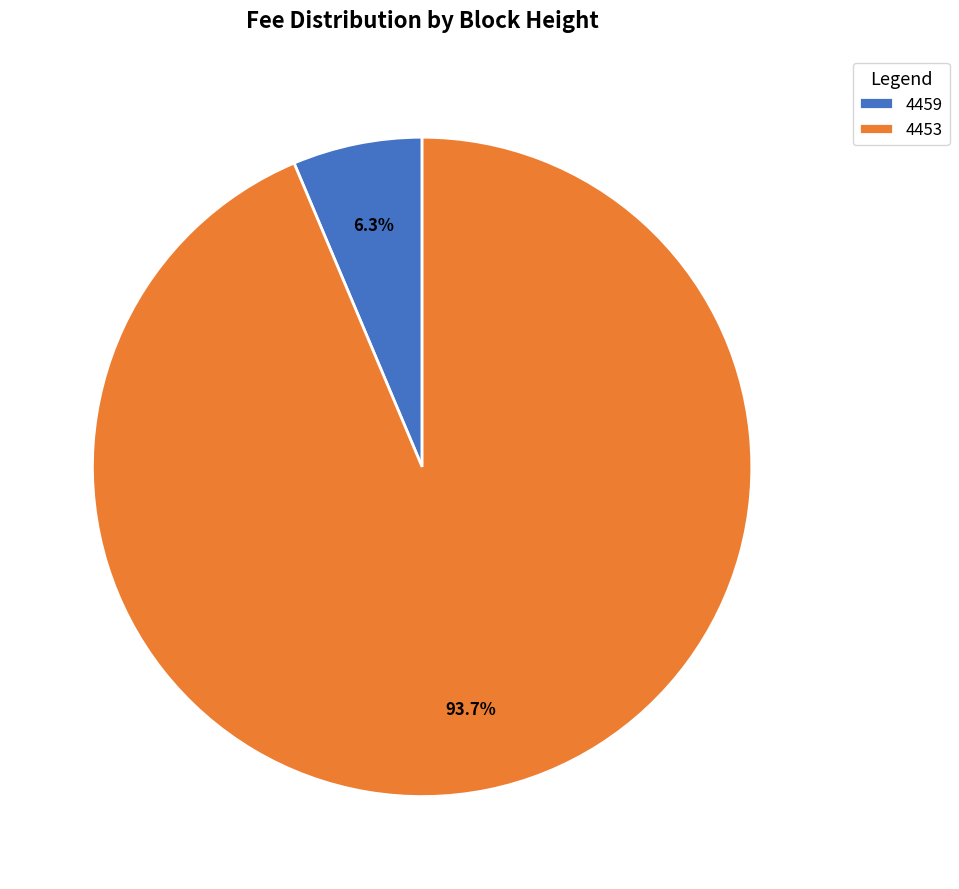

Is the sum of 4453 and 4459 greater than half?

Yes